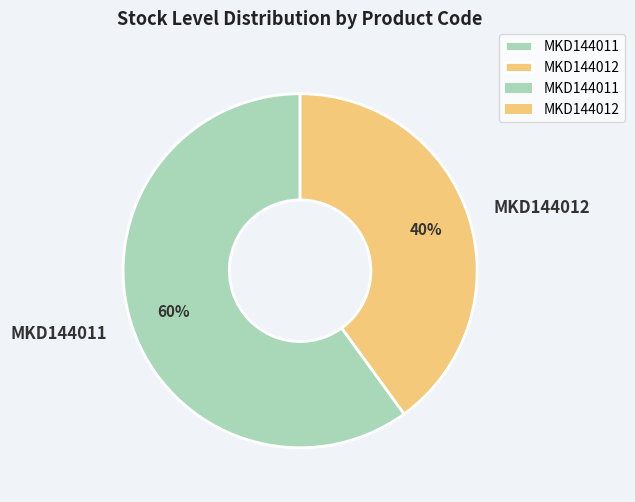

What is the largest slice in the pie chart?

MKD144011